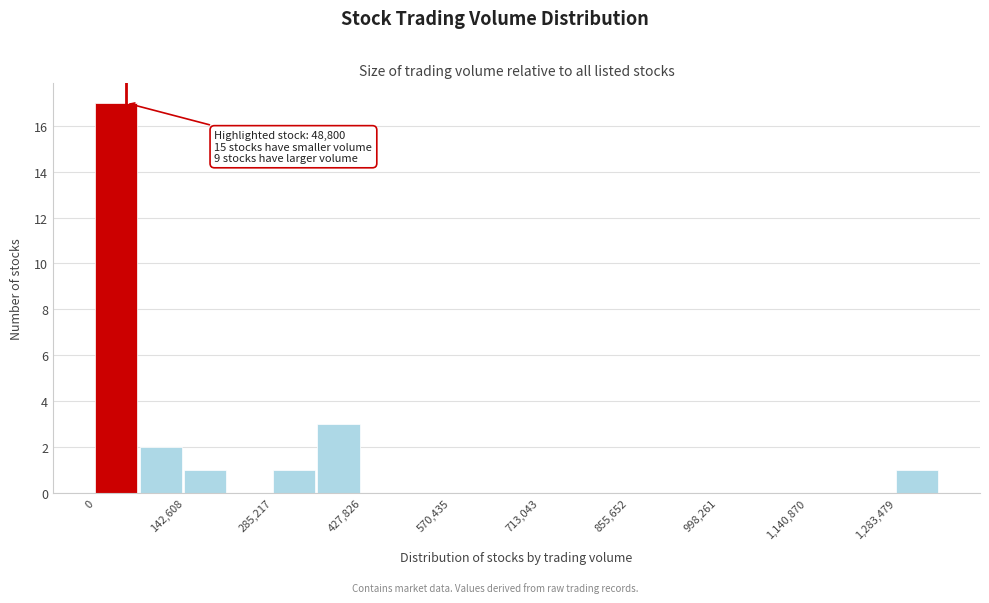

Around what value on the x-axis is the tallest bar? Give the approximate position of its centre, as read against the axis.

40000